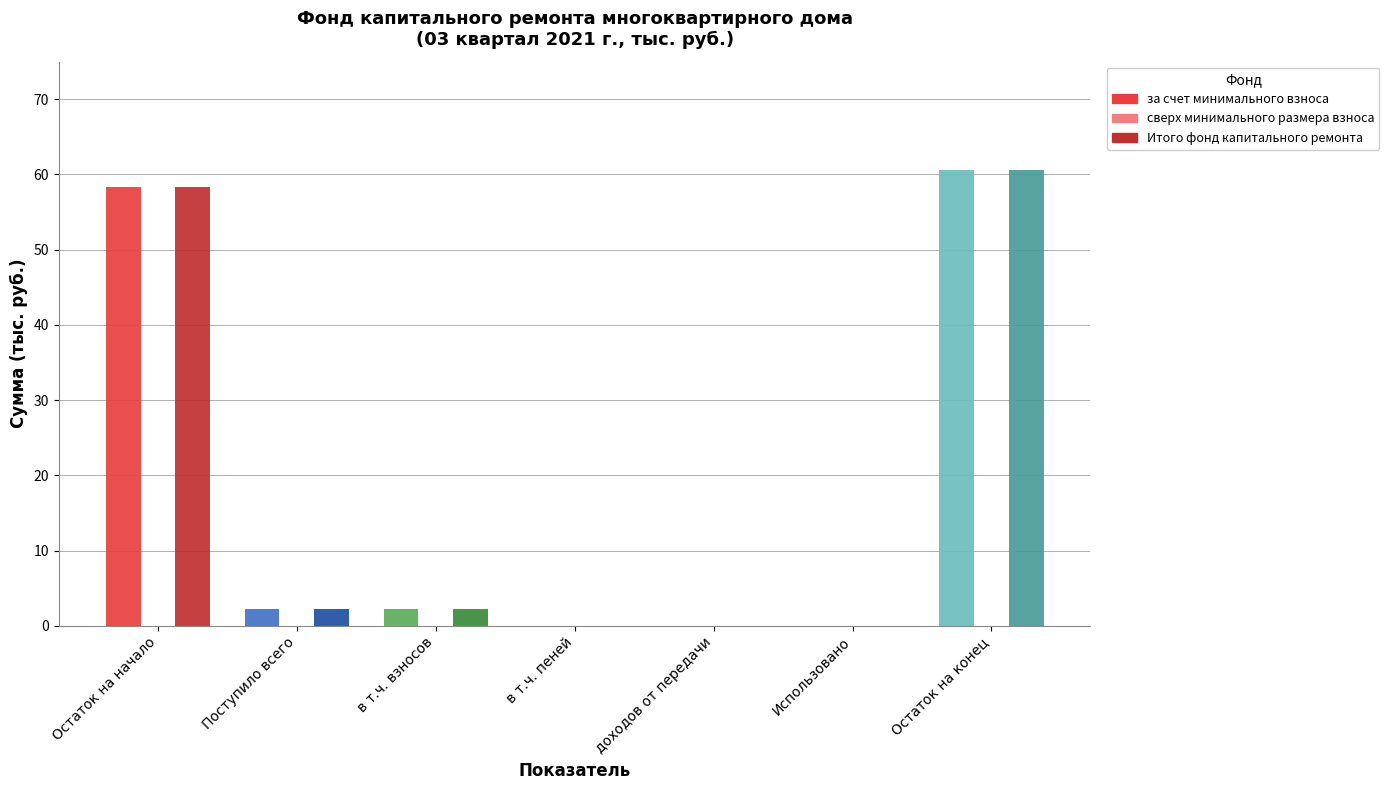

At which category is the sum across all series the highest?

Остаток на конец